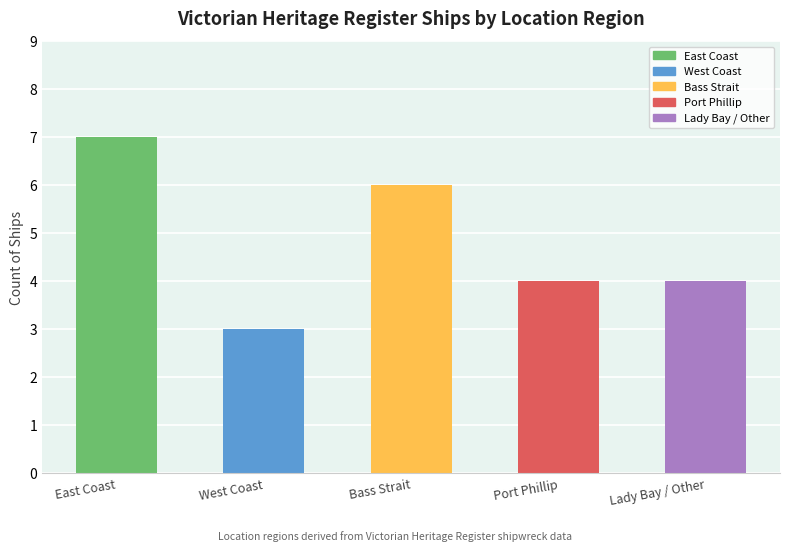

Read the value at East Coast.

7